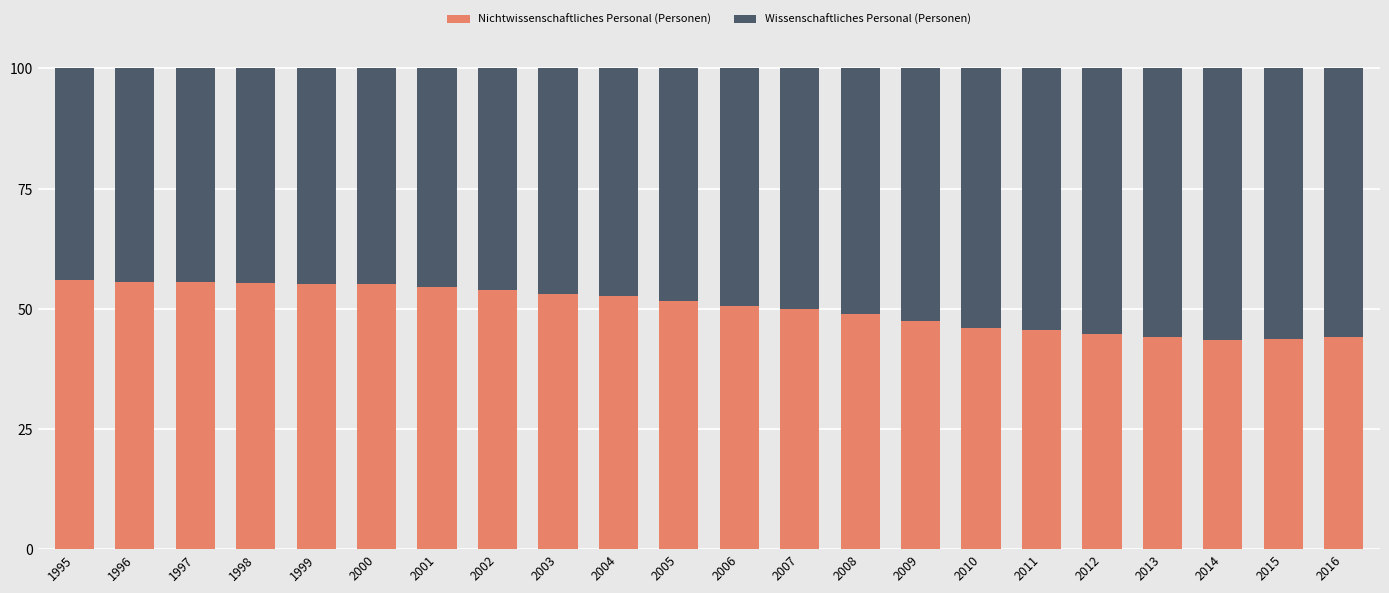

What is the maximum value for Nichtwissenschaftliches Personal (Personen)?

55.9